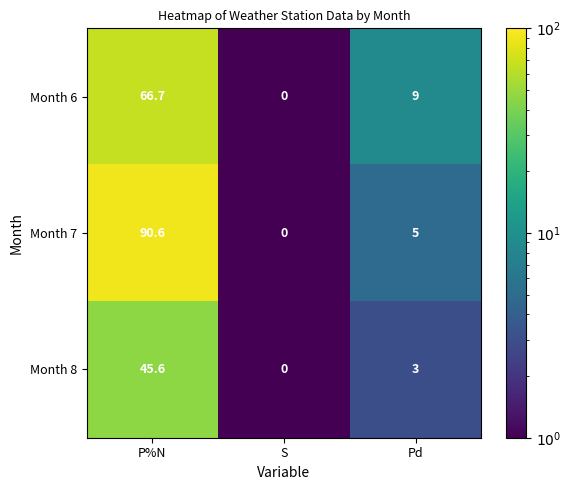

What is the minimum value shown in the chart?

0.0